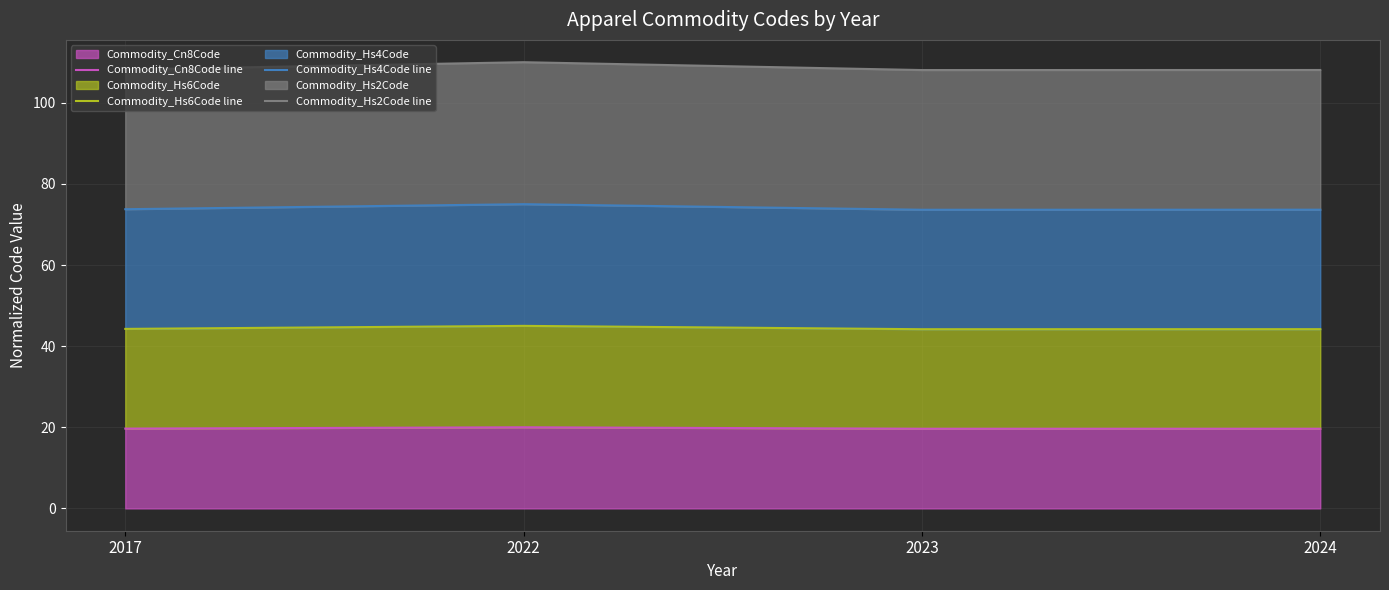

The Commodity_Hs4Code line series shows 134.4 at 2022. True or false?

False